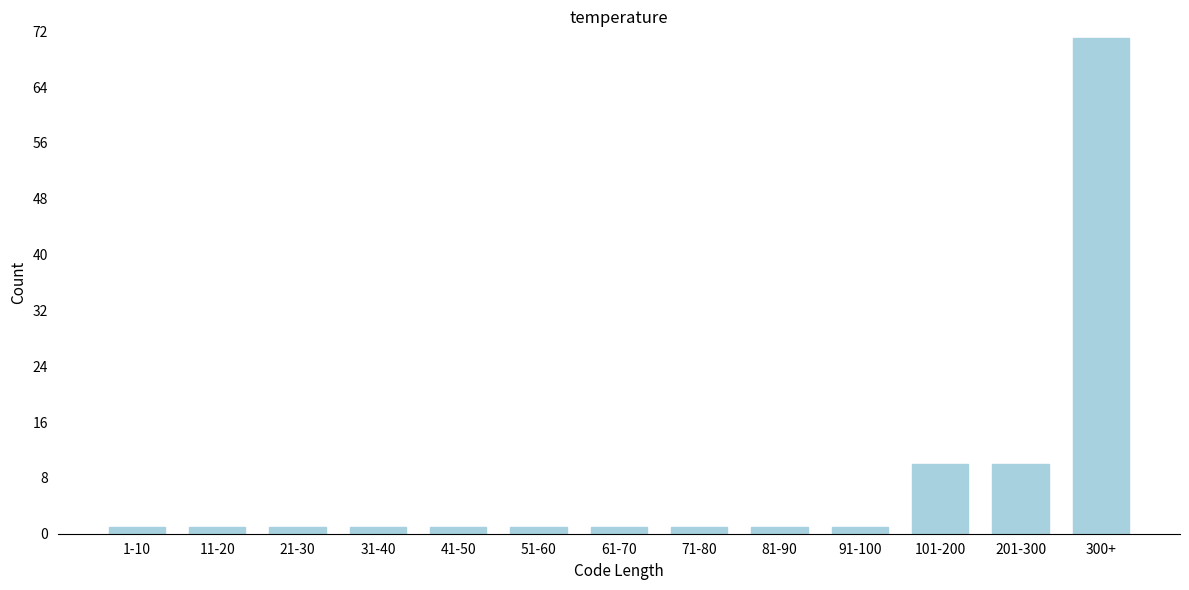

Reading left to right, transcribe all the data shown in this chart.

1	1	1	1	1	1	1	1	1	1	10	10	71